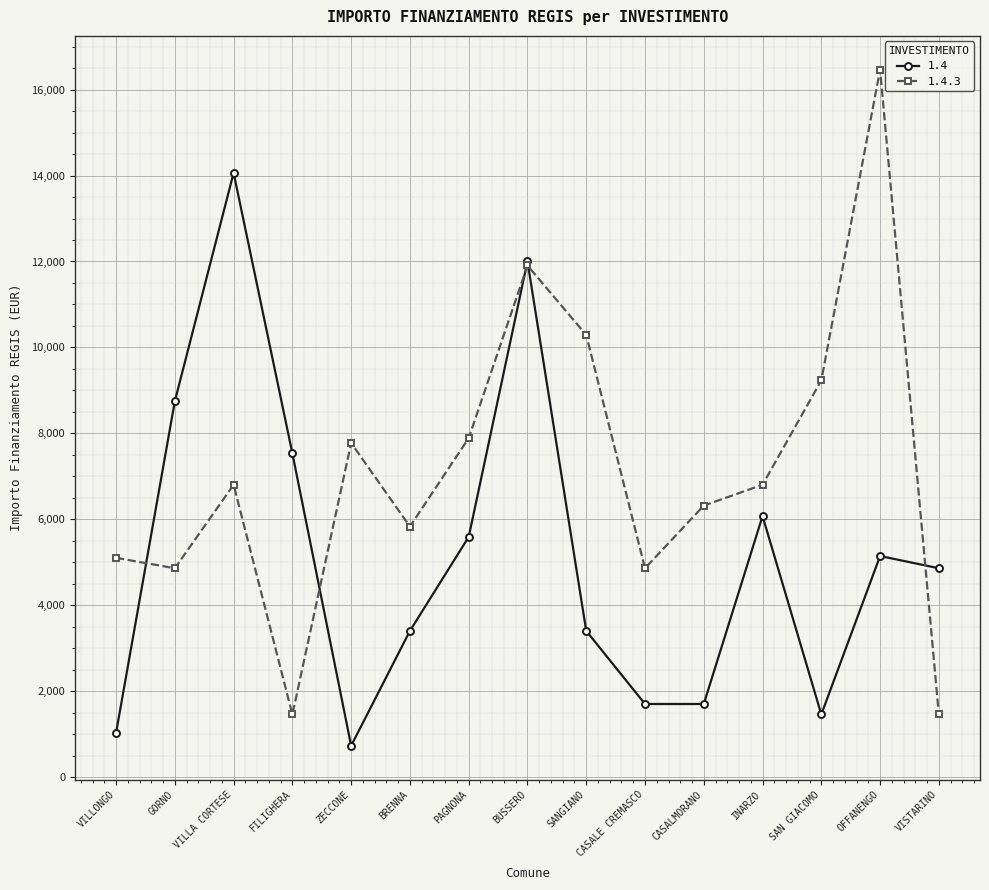

How many series are shown in this chart?

2